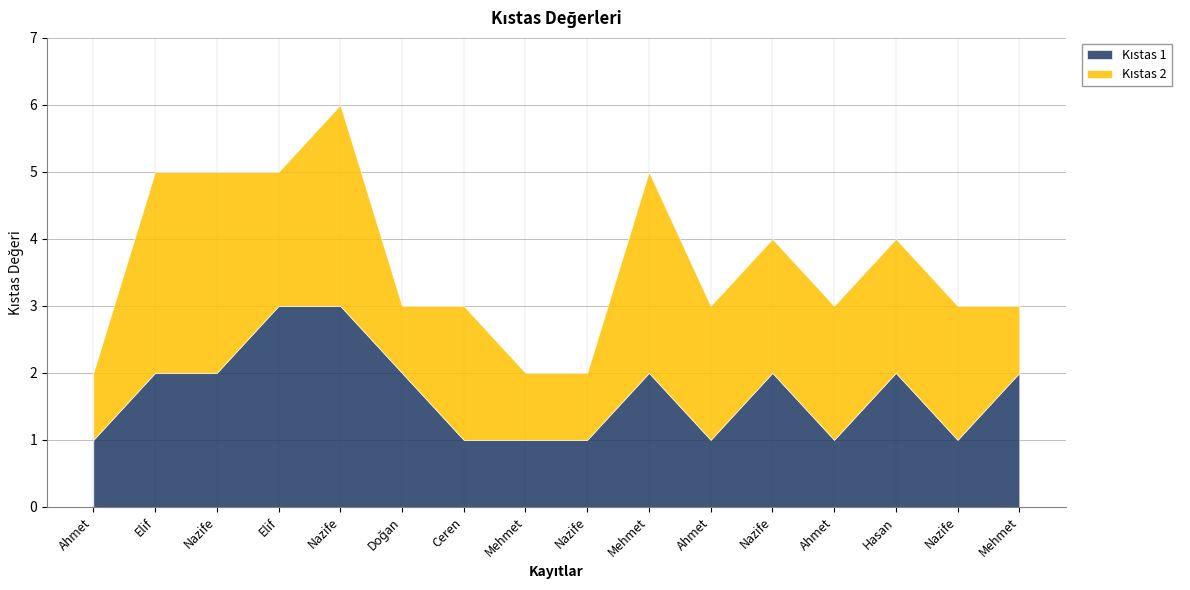

The value of Kıstas 1 at Nazife is 2. True or false?

True